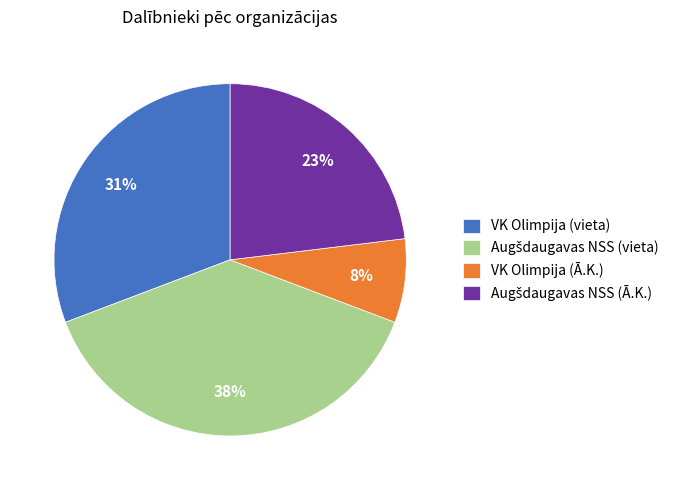

How many slices are in this pie chart?

4